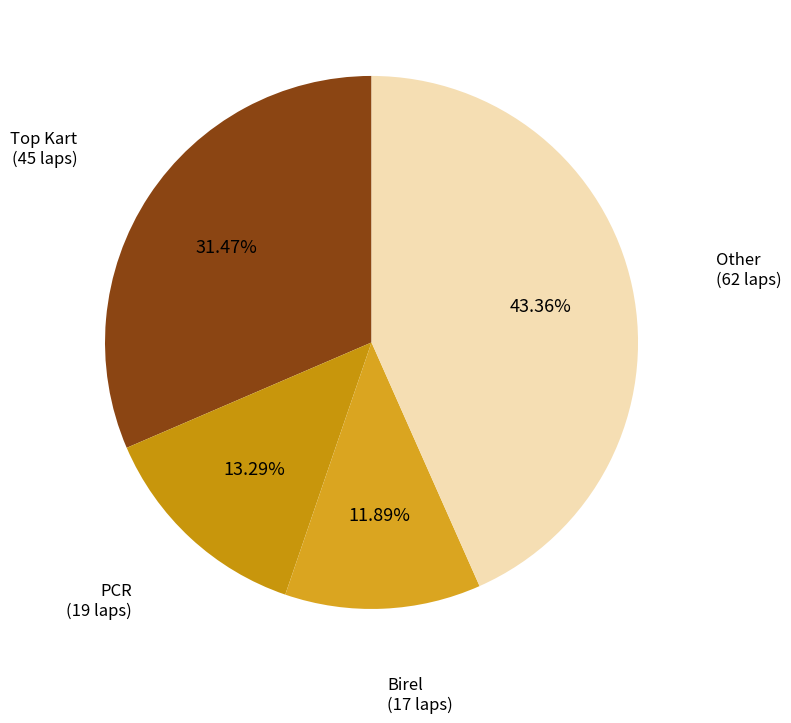

Count the number of slices in the pie.

4